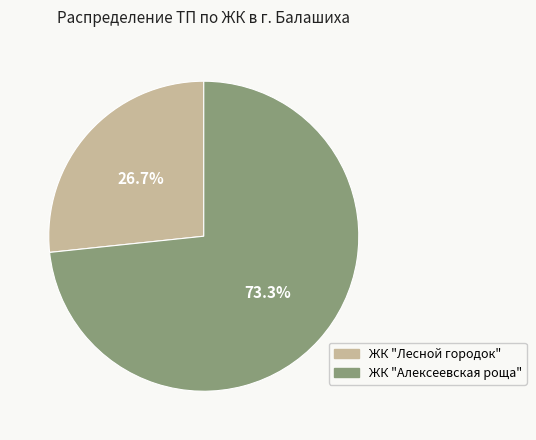

True or false: ЖК "Лесной городок" accounts for 17% of the total.

False